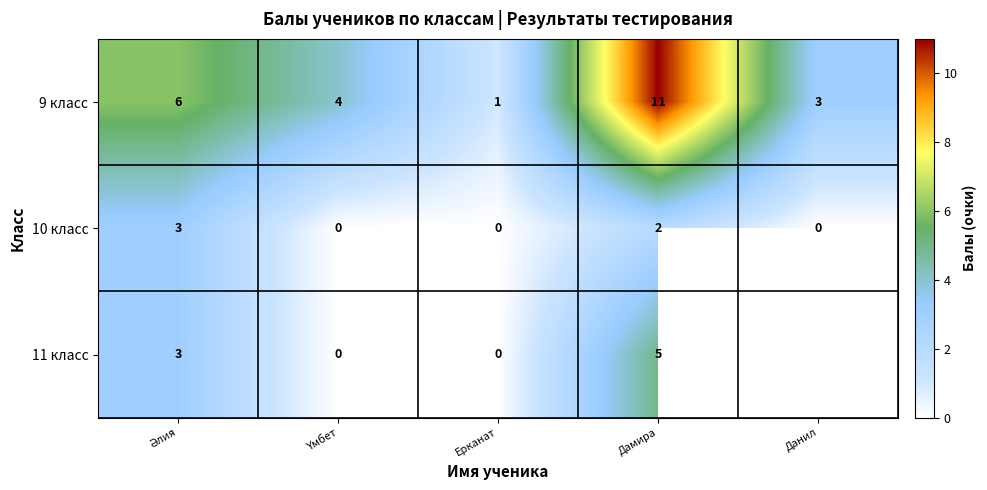

True or false: 10 класс has a value of -2 at Данил.

False